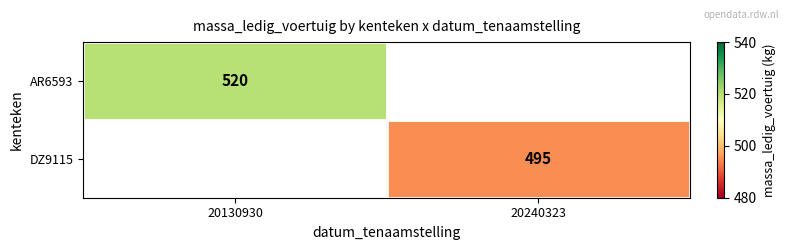

True or false: AR6593 has a value of 520 at 20130930.

True